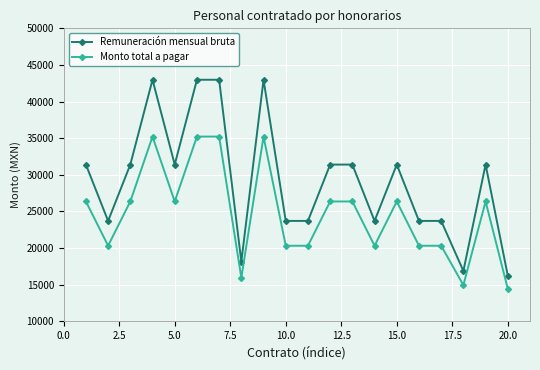

How many Remuneración mensual bruta values are between 23689 and 31386?

13